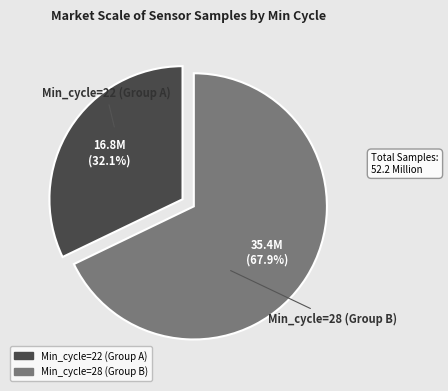

Rank the categories by value from highest to lowest.

Min_cycle=28 (Group B), Min_cycle=22 (Group A)